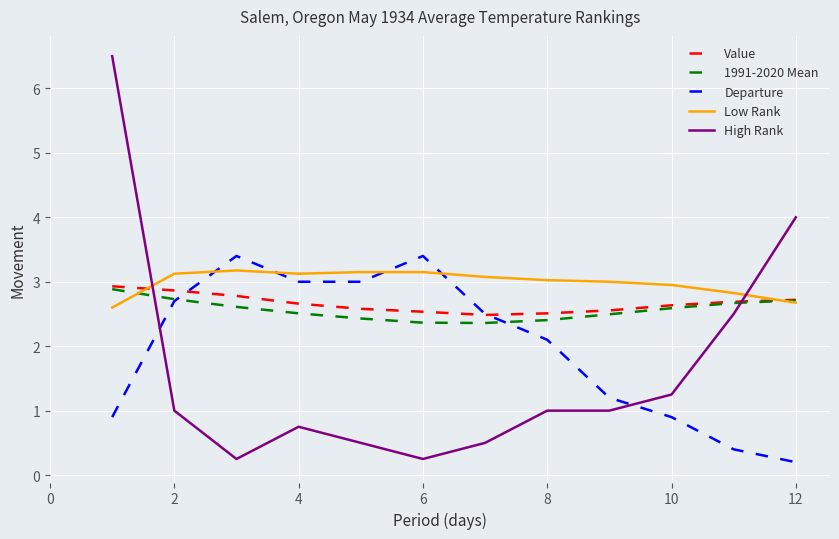

What is the maximum value for Value?

2.9